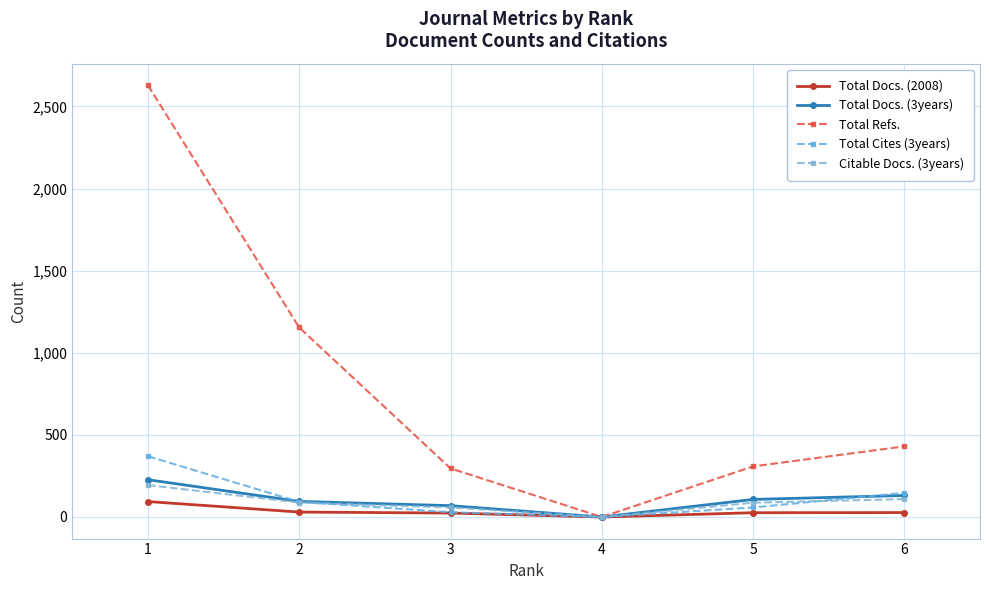

True or false: Citable Docs. (3years) and Total Docs. (3years) cross at least once.

False